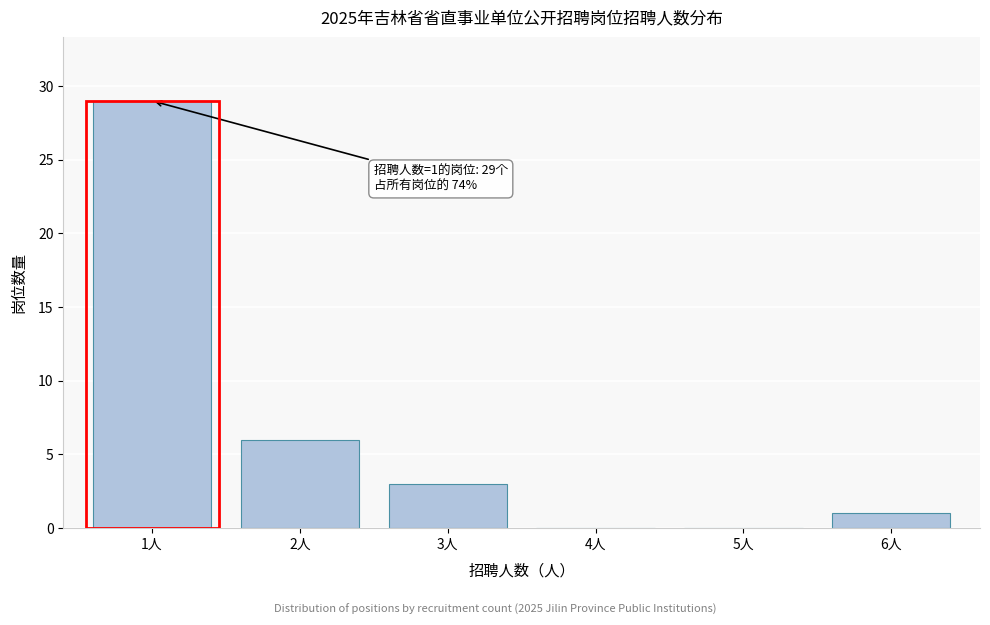

Reading right to left, list all the values displayed in this chart.

6人=1	5人=0	4人=0	3人=3	2人=6	1人=29